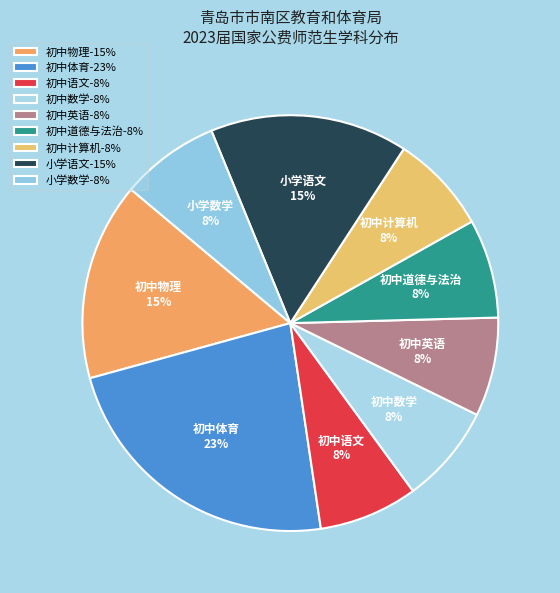

The 初中英语 slice represents 22% of the pie. True or false?

False